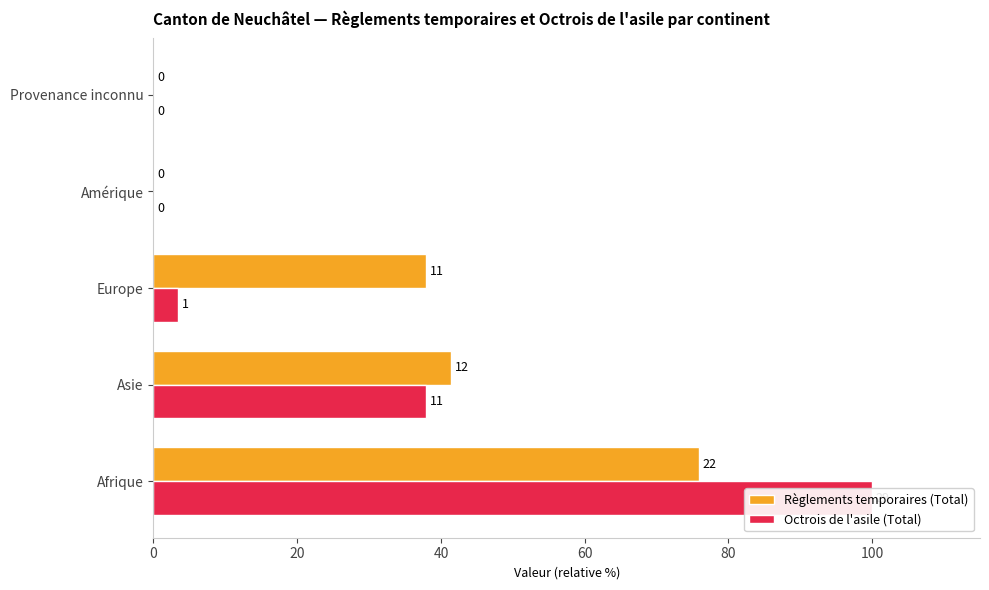

Reading right to left, what are all the values shown in this chart?

Règlements temporaires (Total): 0.0	0.0	37.9	41.4	75.9
Octrois de l'asile (Total): 0.0	0.0	3.4	37.9	100.0